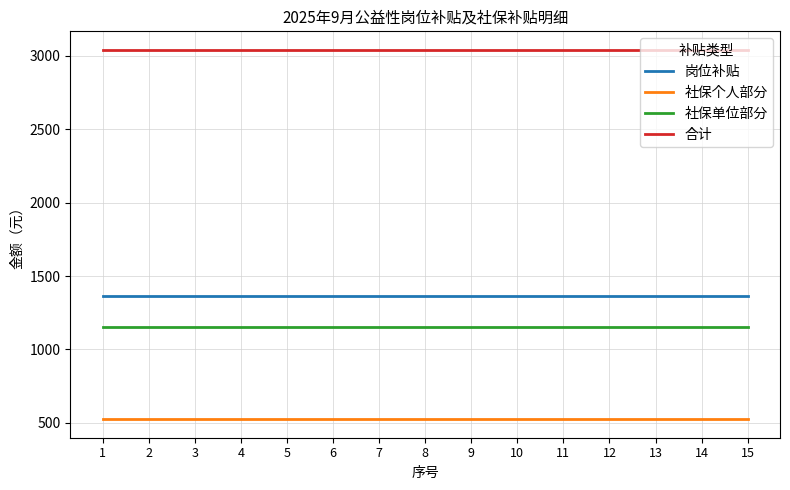

True or false: 社保单位部分 has a value of 1149.8 at 3.

True